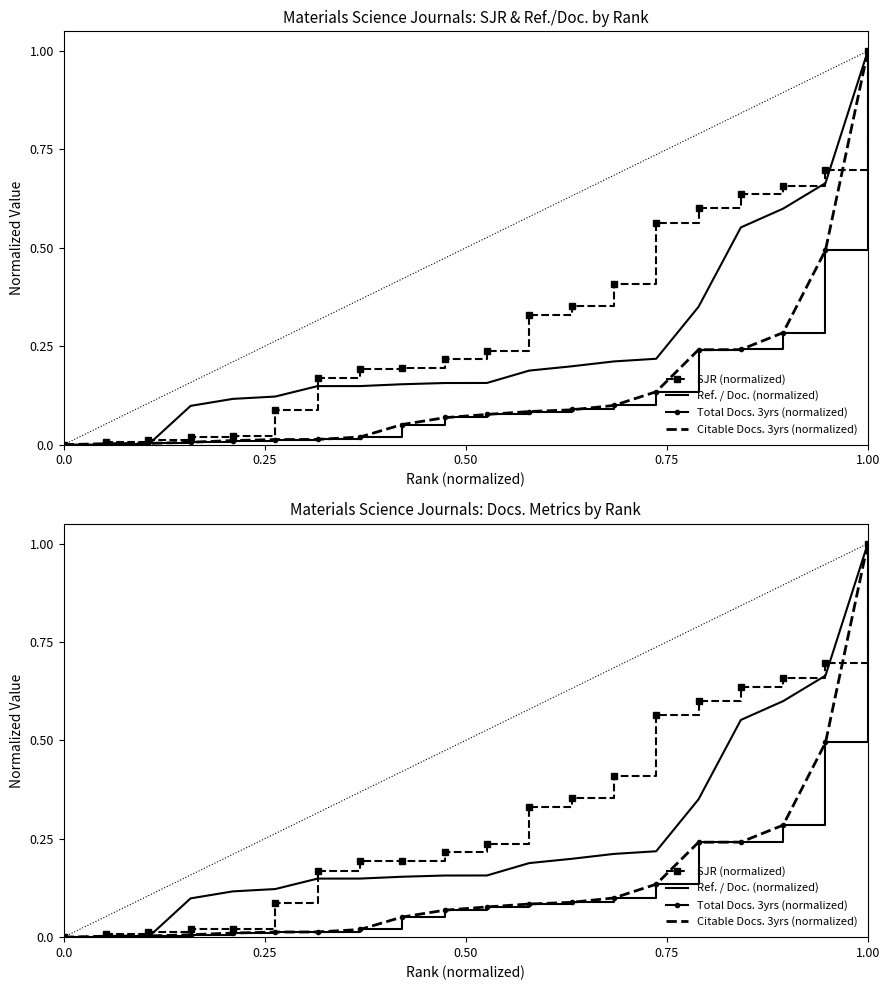

At how many categories does at least one series exceed 0?

19